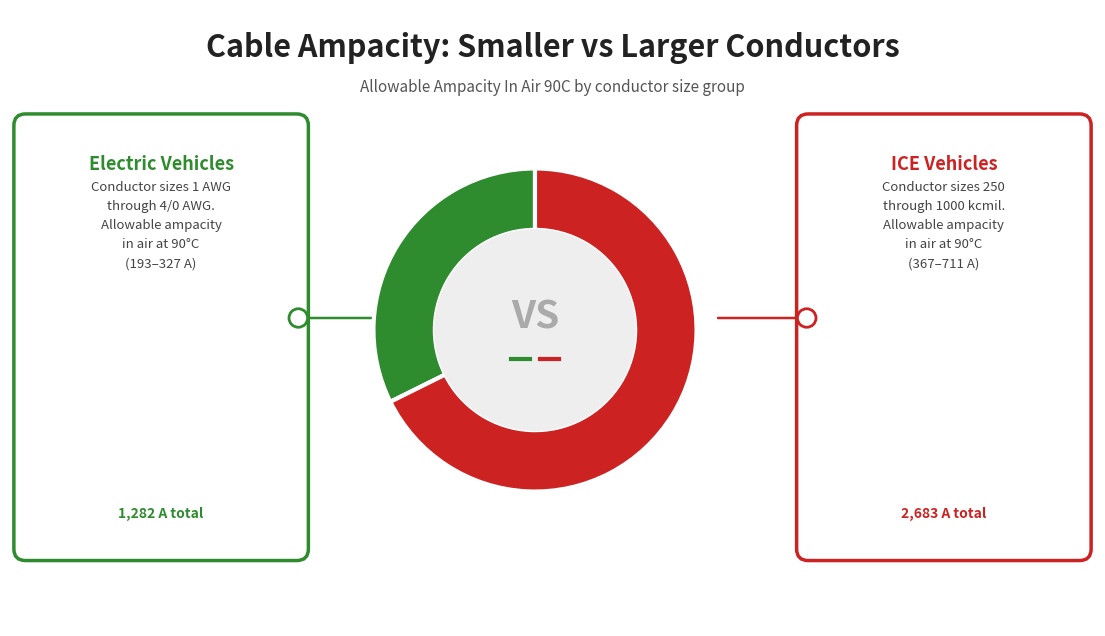

Is there any slice that represents more than half of the pie?

Yes